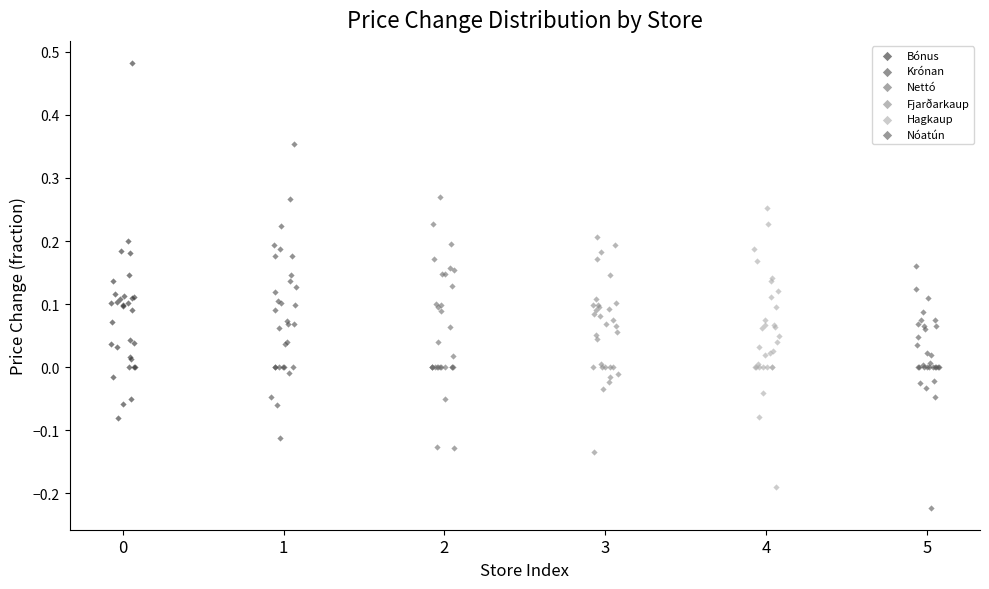

Which series reaches the minimum Y coordinate?

Nóatún